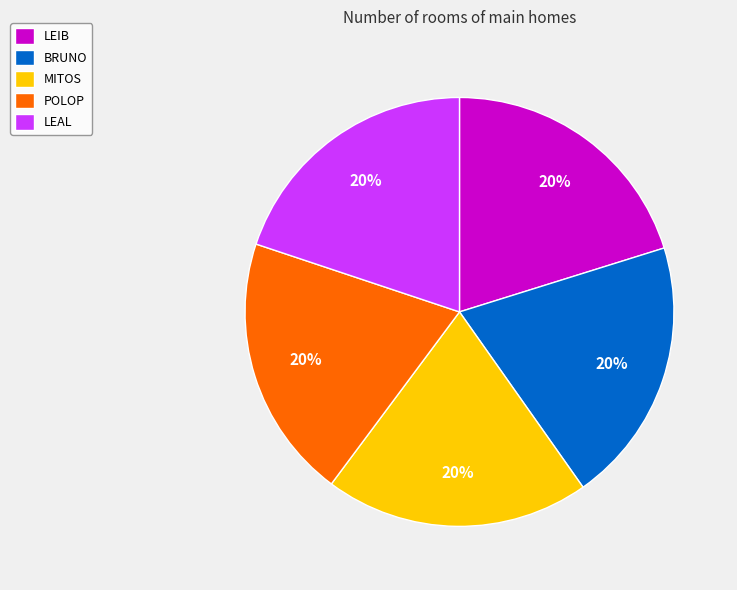

Do MITOS and BRUNO together represent more than half of the pie?

No